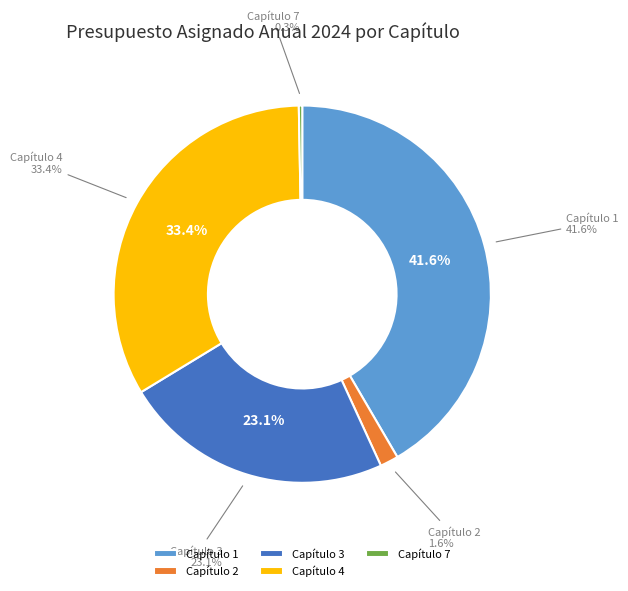

To the nearest percent, what is the combined percentage of Capítulo 7 and Capítulo 2?

2%